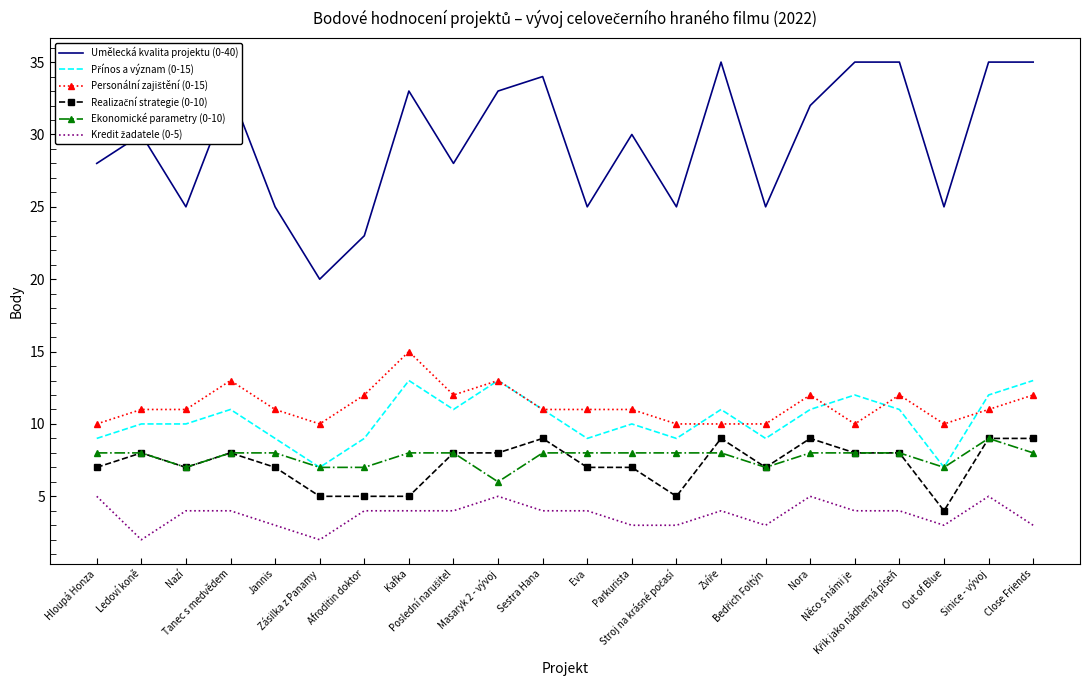

What is the greatest value displayed?

35